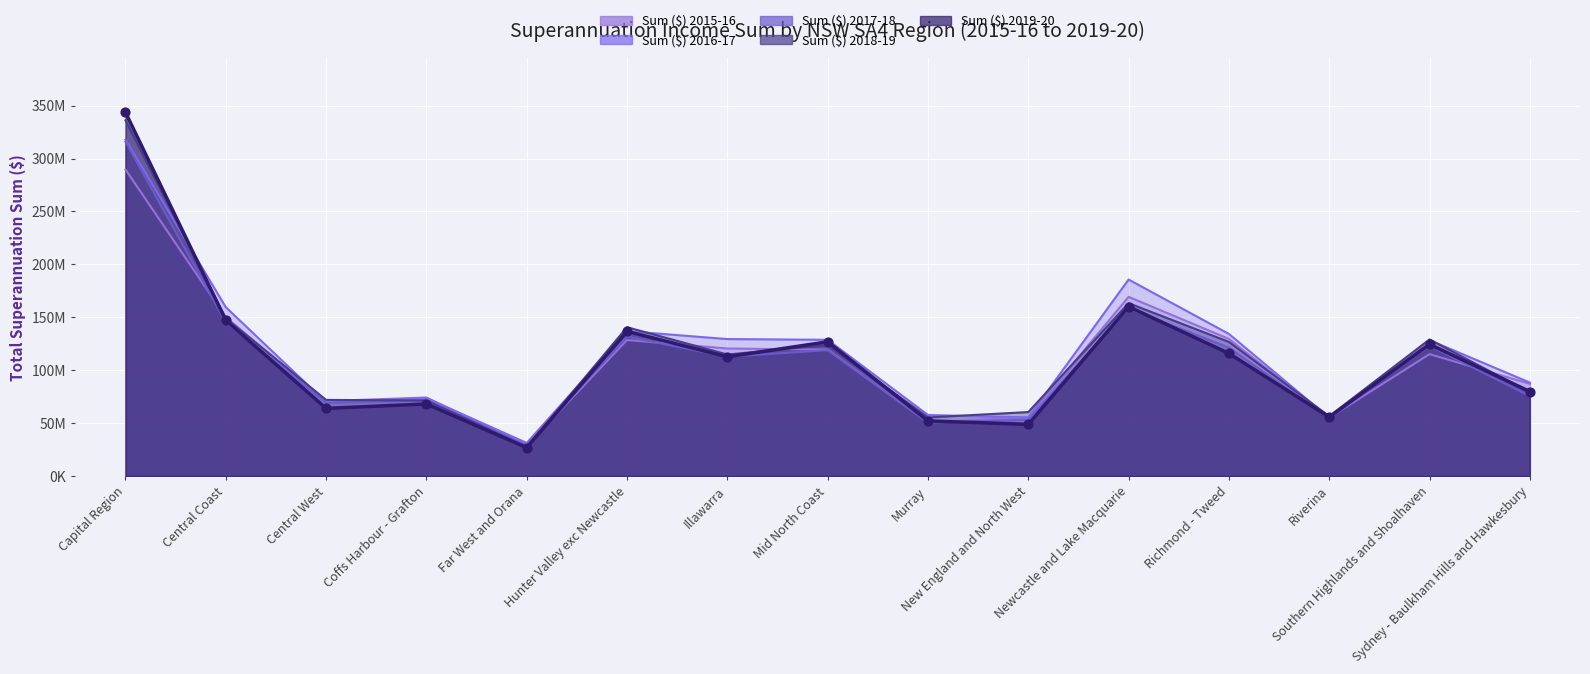

Is the value of Sum ($) 2016-17 at Capital Region greater than the value of Sum ($) 2017-18 at Southern Highlands and Shoalhaven?

Yes